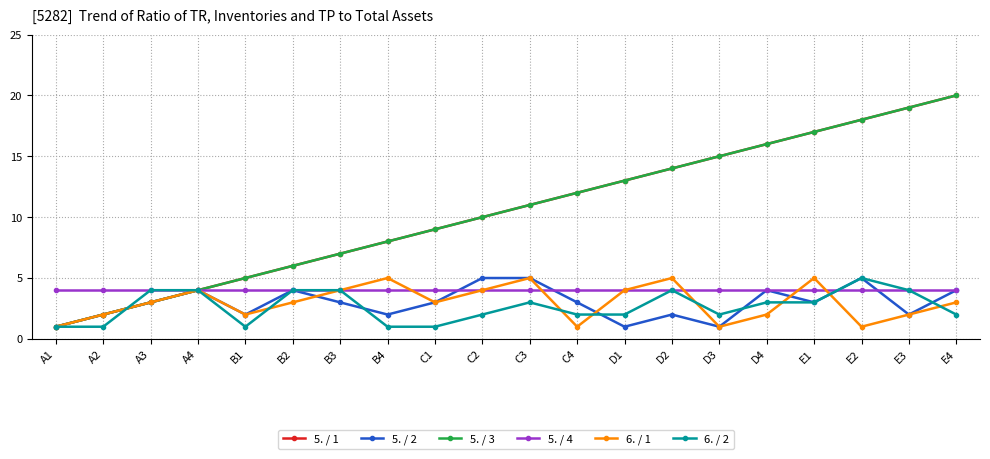

At D2, list the series in order from smallest to largest.

5. / 2, 5. / 4, 6. / 2, 6. / 1, 5. / 1, 5. / 3